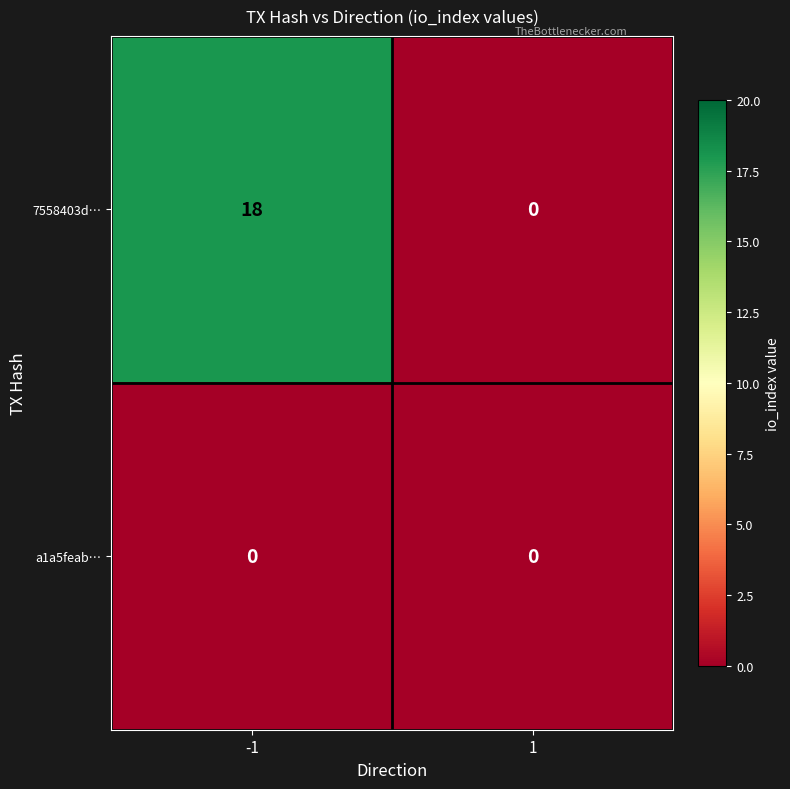

What is the average value of the 7558403d… series?

9